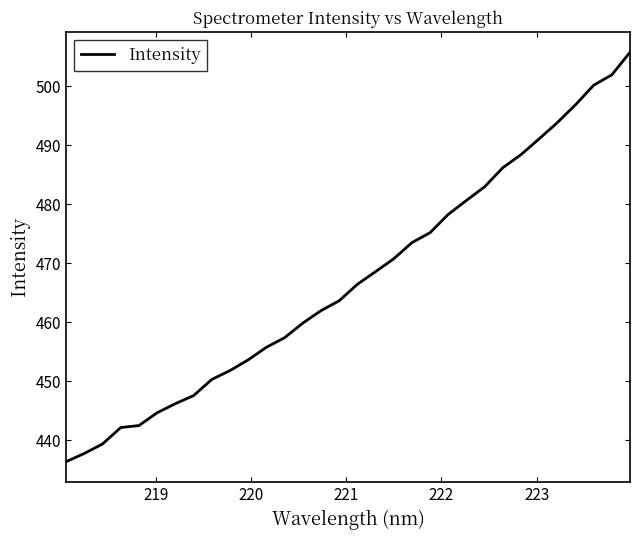

What is the greatest value displayed?

505.8